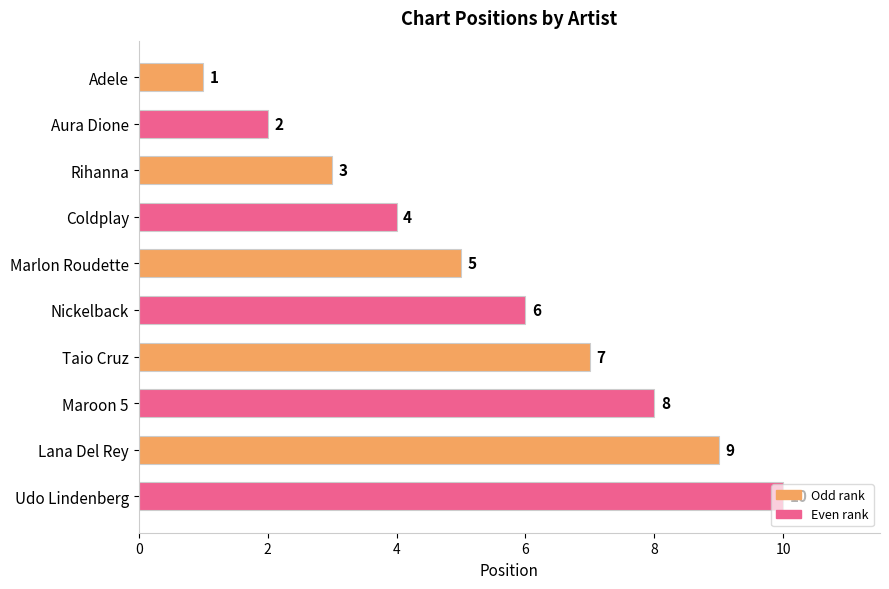

Approximately how many times larger is the value at Taio Cruz compared to Udo Lindenberg?

0.7